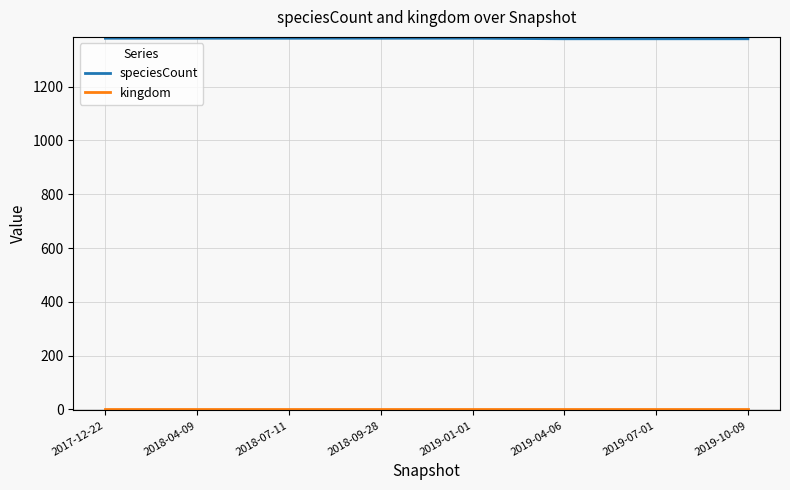

The value of speciesCount at 2018-07-11 is 1380. True or false?

True